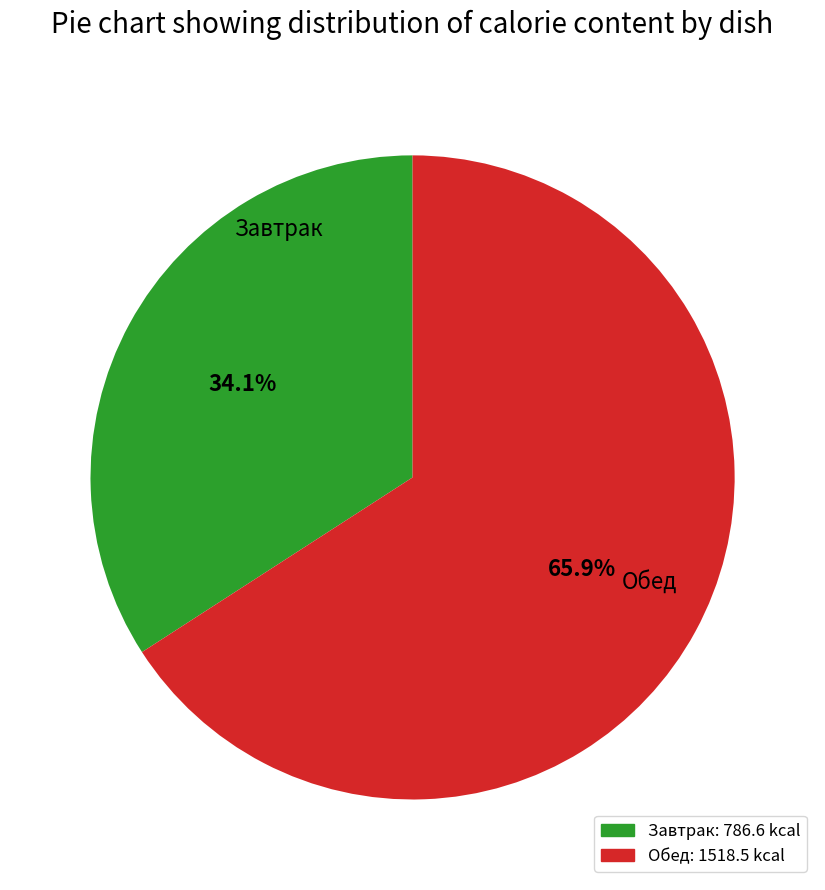

How many slices are in this pie chart?

2